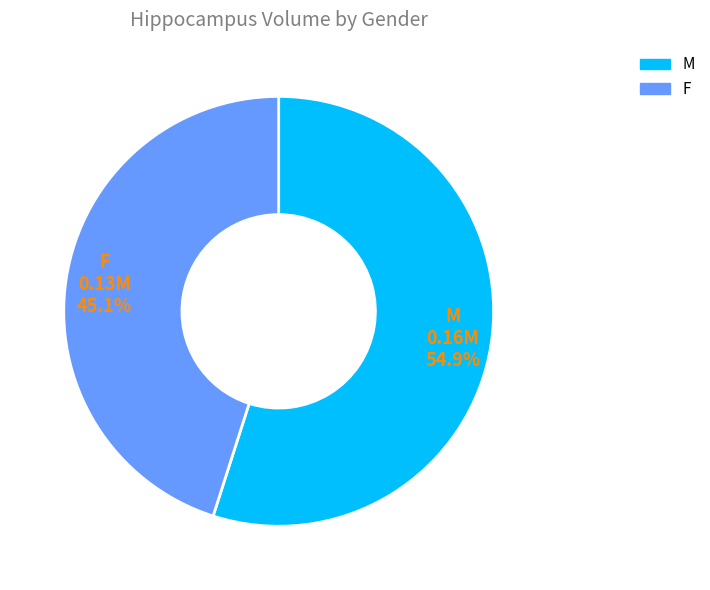

How many segments does this pie chart have?

2